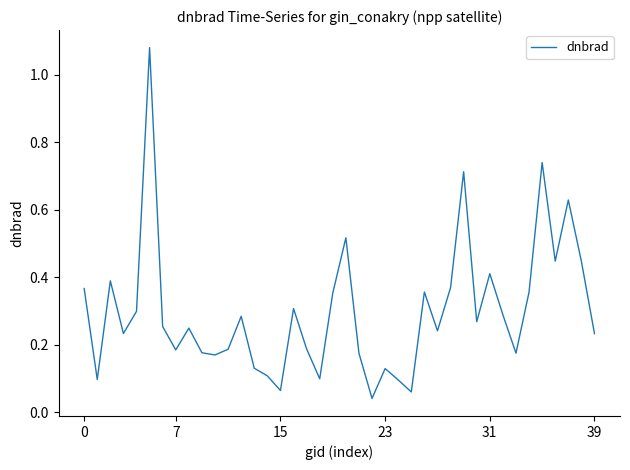

What is the difference between the maximum and minimum values?

1.0